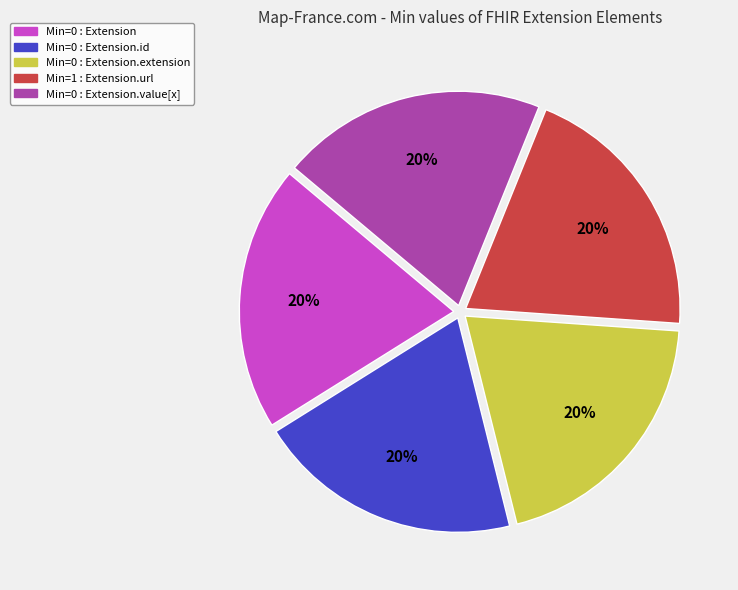

Is there any slice that represents more than half of the pie?

No